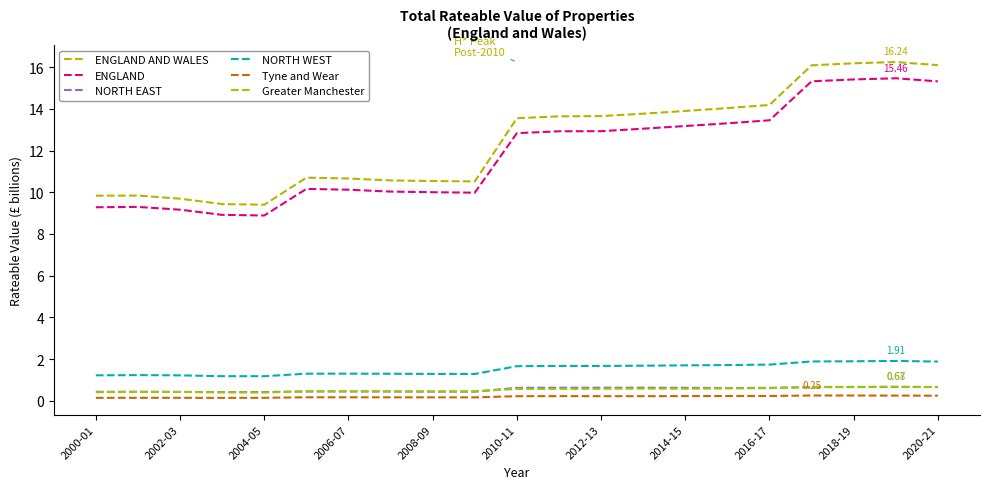

Does the chart have visible grid lines?

No